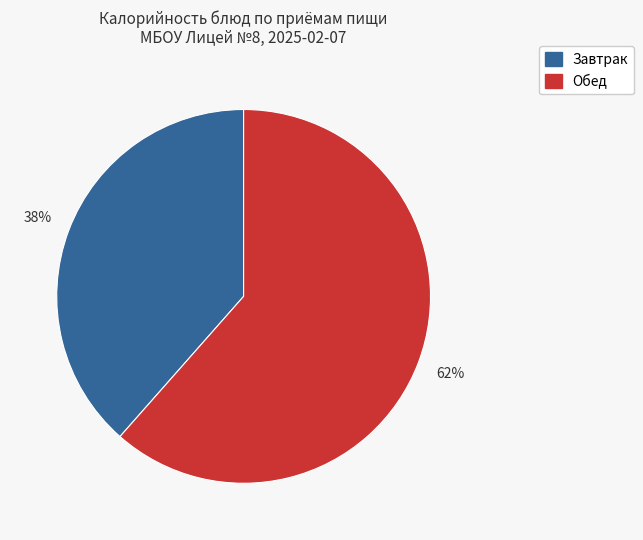

Does any single category account for the majority?

Yes